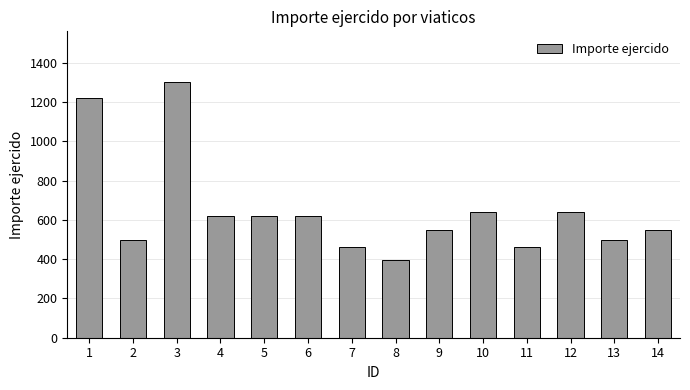

What is the approximate value at 5?

621.0